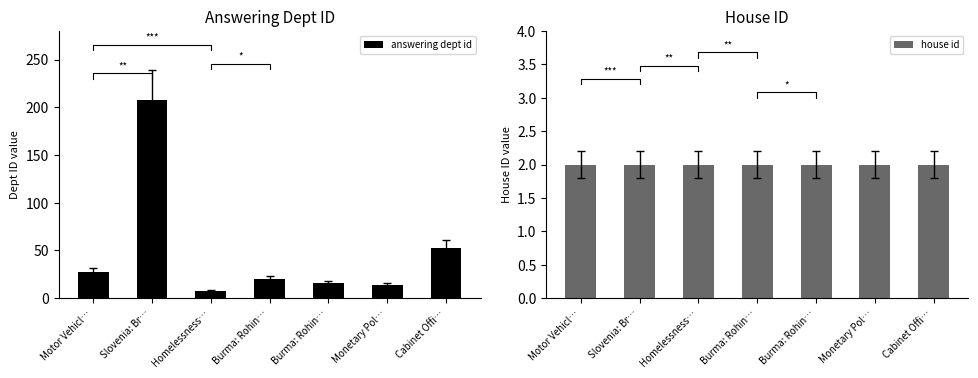

What is the difference between the answering dept id values at Motor Vehicl… and Cabinet Offi…?

26